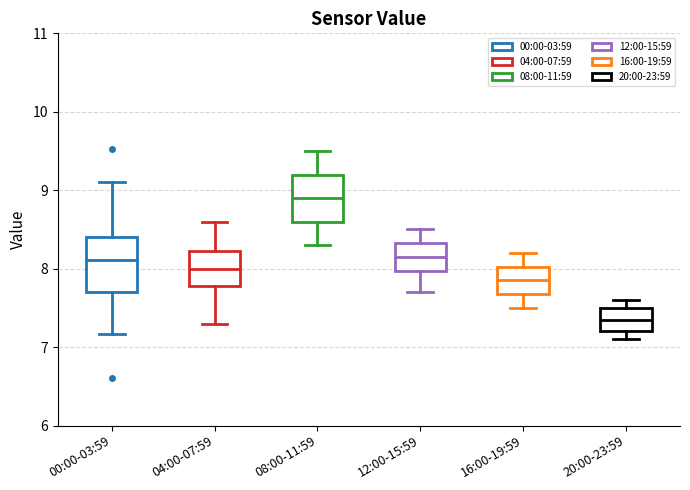

Reading left to right, read every box against the y-axis: the position of its median line, the range the box covers, and the ends of its whiskers. The values are not printed on the chart, so give them approximately, as read against the axis.

00:00-03:59: median 8.1, box 7.7 to 8.4, whiskers 7.2 to 9.1
04:00-07:59: median 8.0, box 7.8 to 8.2, whiskers 7.3 to 8.6
08:00-11:59: median 8.9, box 8.6 to 9.2, whiskers 8.3 to 9.5
12:00-15:59: median 8.2, box 8.0 to 8.3, whiskers 7.7 to 8.5
16:00-19:59: median 7.9, box 7.7 to 8.0, whiskers 7.5 to 8.2
20:00-23:59: median 7.4, box 7.2 to 7.5, whiskers 7.1 to 7.6